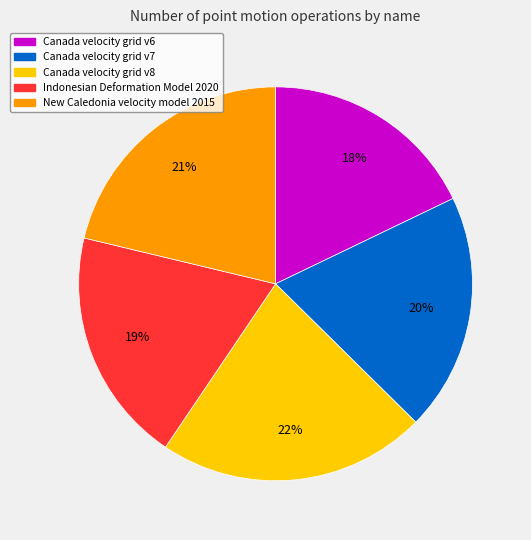

Is there any slice that represents more than half of the pie?

No